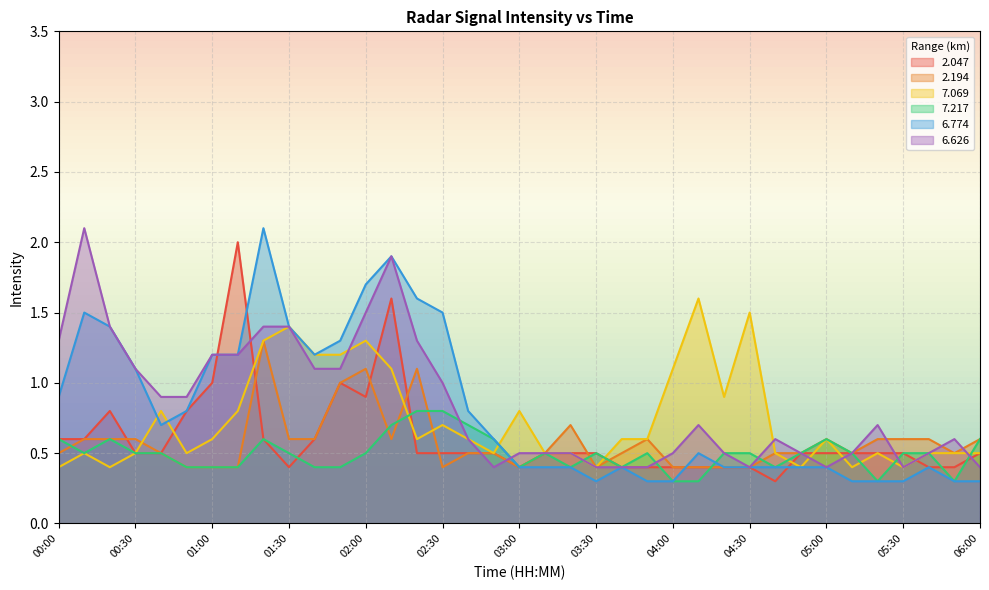

Rank the categories by   7.217 value from lowest to highest.

04:00, 04:10, 05:20, 05:50, 00:50, 01:00, 01:10, 01:40, 01:50, 03:00, 03:20, 03:40, 04:40, 00:10, 00:30, 00:40, 01:30, 02:00, 03:10, 03:30, 03:50, 04:20, 04:30, 04:50, 05:10, 05:30, 05:40, 00:00, 00:20, 01:20, 02:50, 05:00, 06:00, 02:10, 02:40, 02:20, 02:30